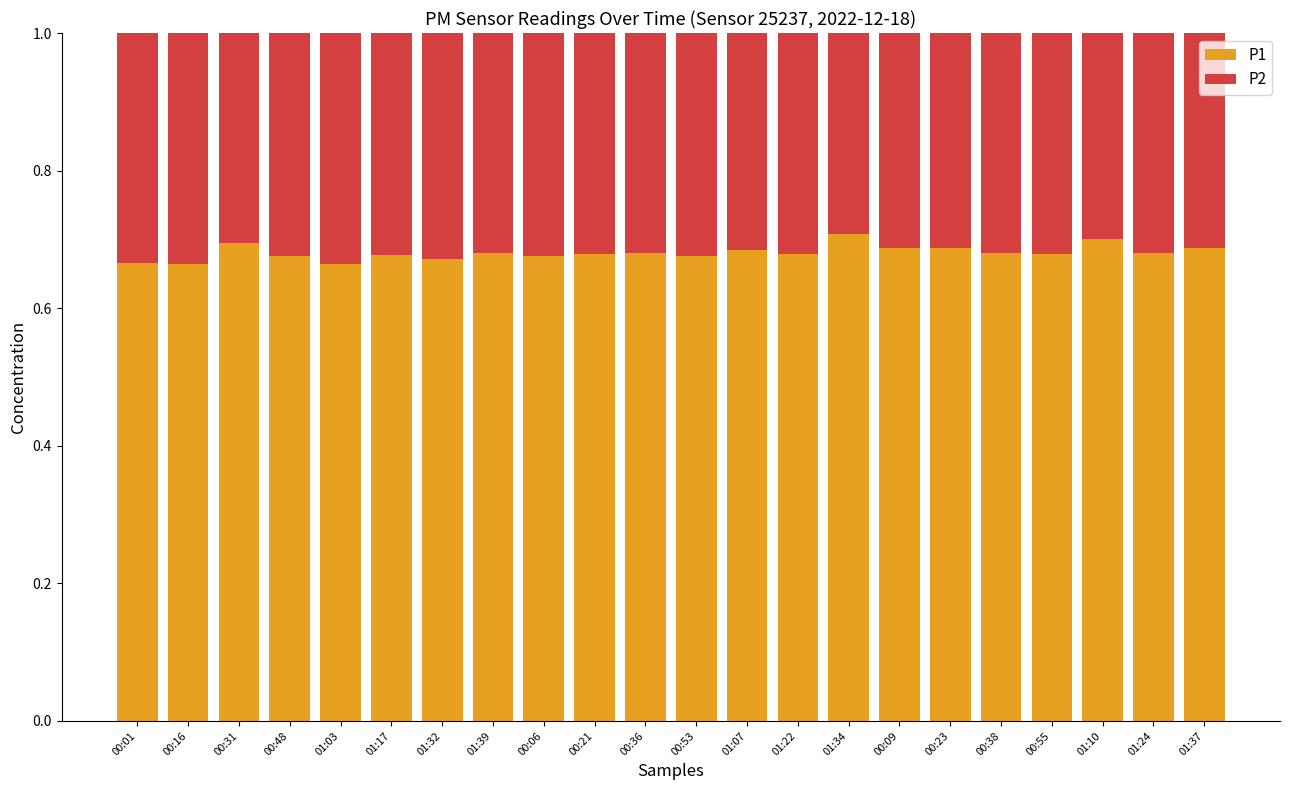

How many bars are there in total?

22